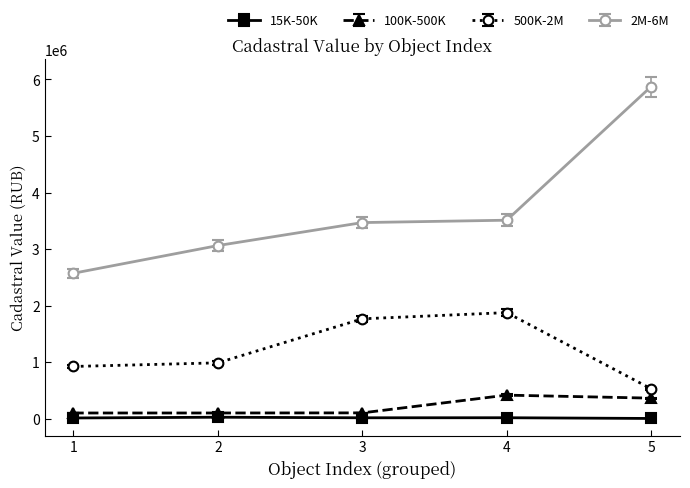

List the series in order of their peak value, highest first.

2M-6M, 500K-2M, 100K-500K, 15K-50K